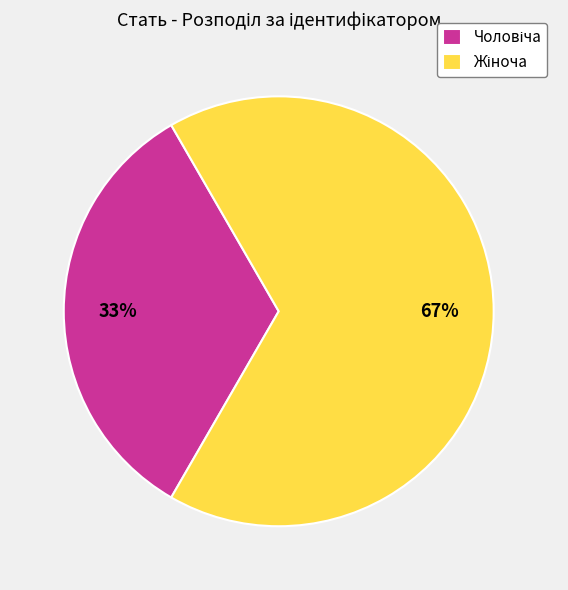

To the nearest percent, what is the average slice percentage?

50%